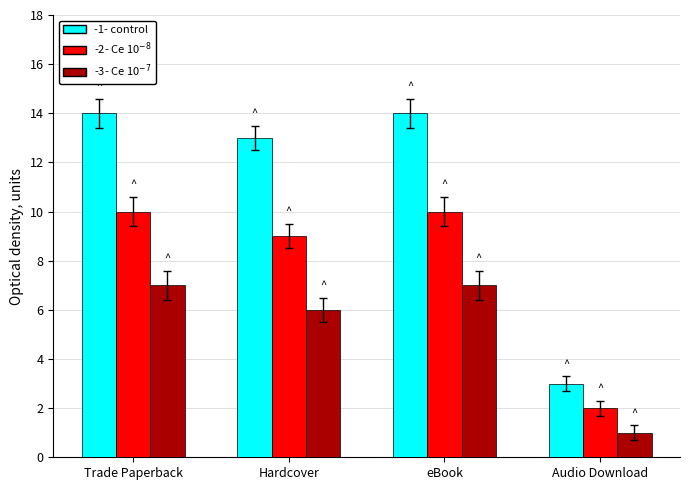

What is the smallest value displayed?

1